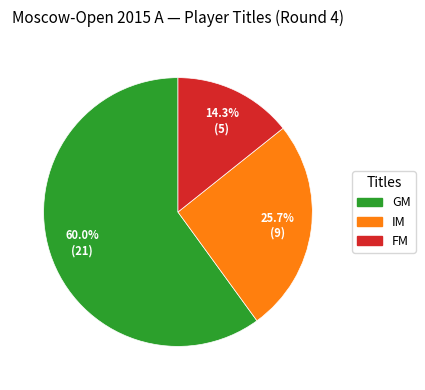

Does any single category account for the majority?

Yes